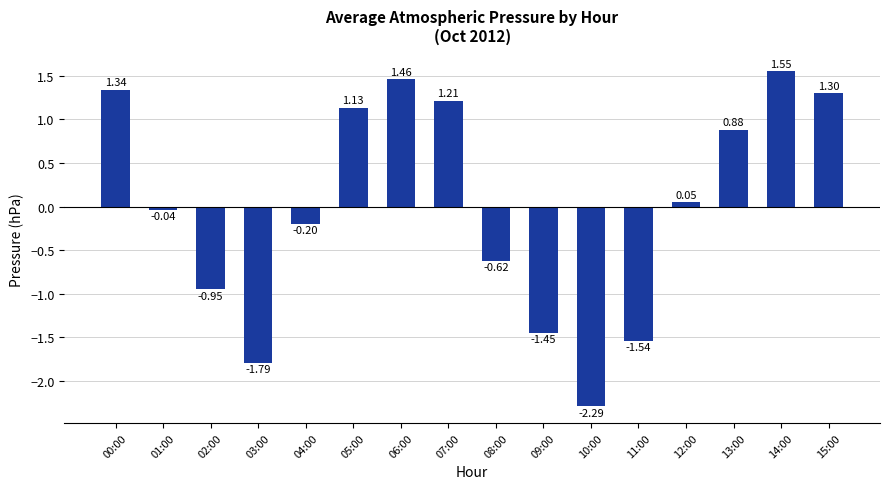

How many bars are there in total?

16